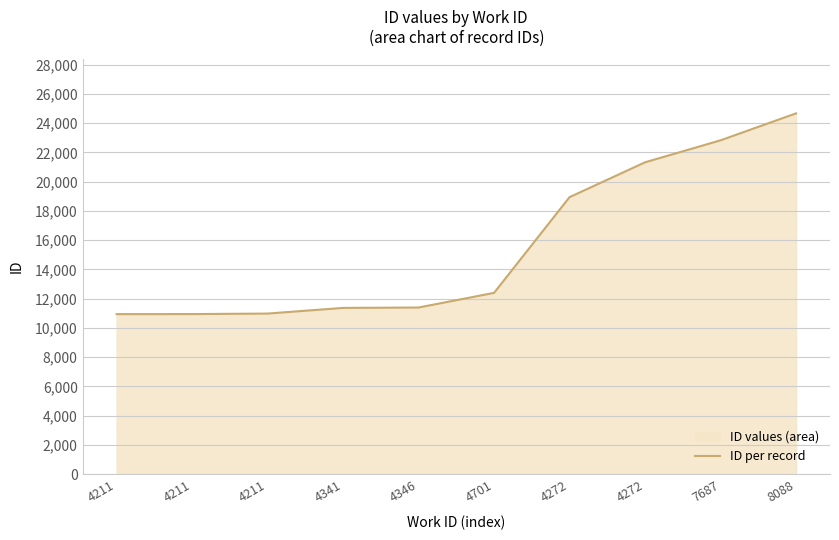

True or false: the data has more than 0 interior local peaks.

False